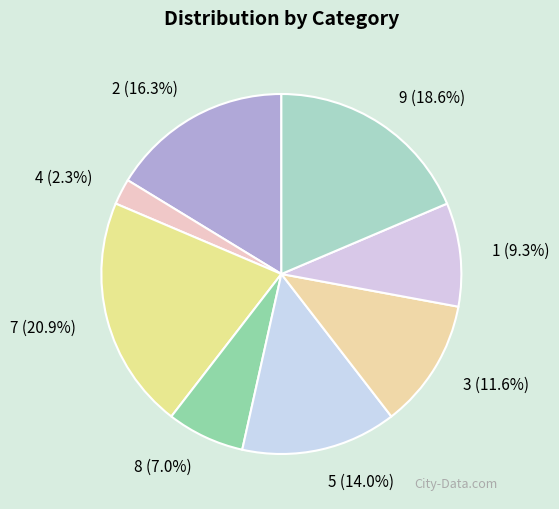

To the nearest percent, what is the difference between the largest and smallest slice percentages?

19%